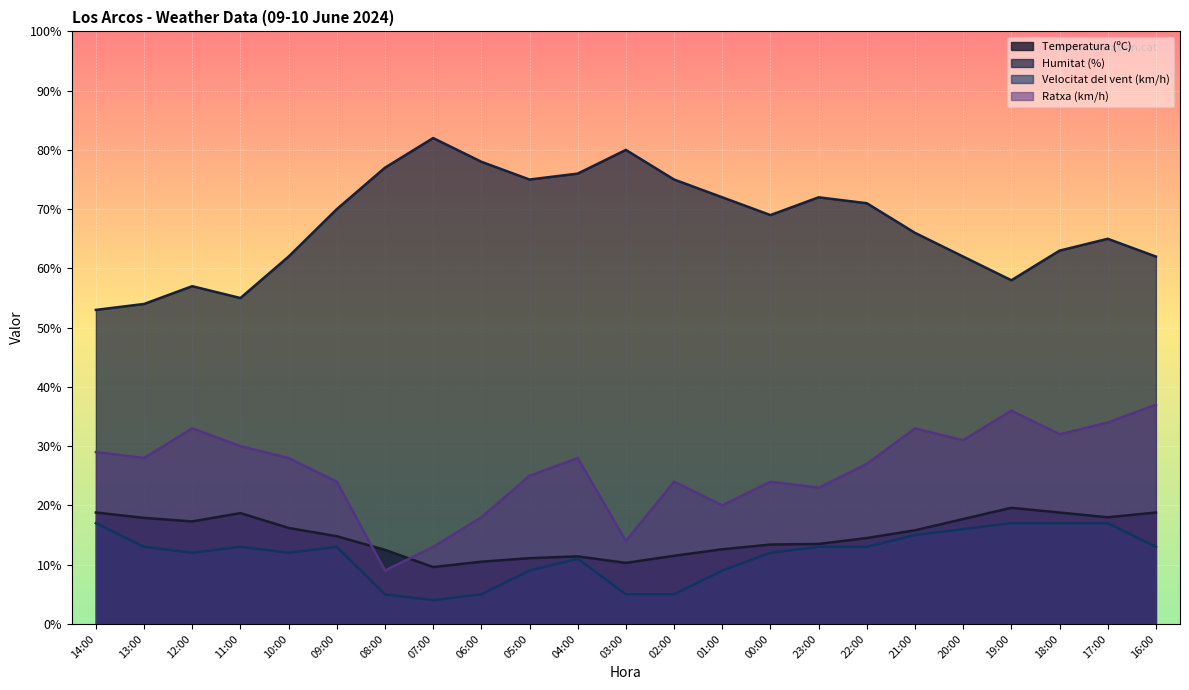

The Temperatura (ºC) series shows 18.7 at 11:00. True or false?

True